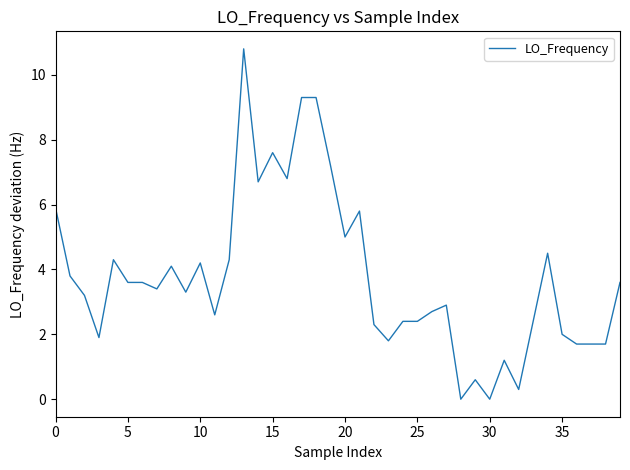

What is the difference between the second highest and minimum values?

9.3